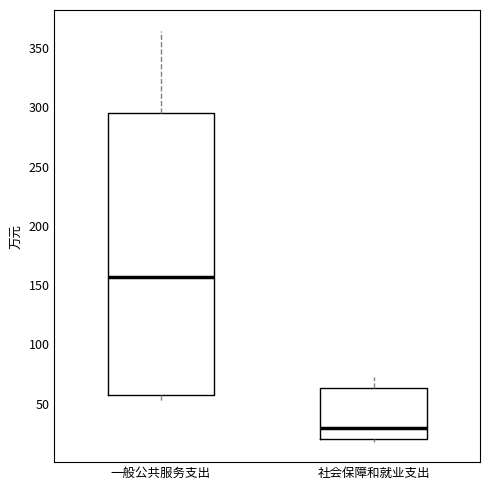

Reading left to right, transcribe this box plot: for each box, give where its median line is, the range the box spans, and where its two whiskers end, as read against the y-axis. The values are not printed on the chart, so give them approximately, as read against the axis.

一般公共服务支出: median 155, box 55 to 295, whiskers 50 to 365
社会保障和就业支出: median 30, box 20 to 65, whiskers 20 (just below the box's lower edge) to 75